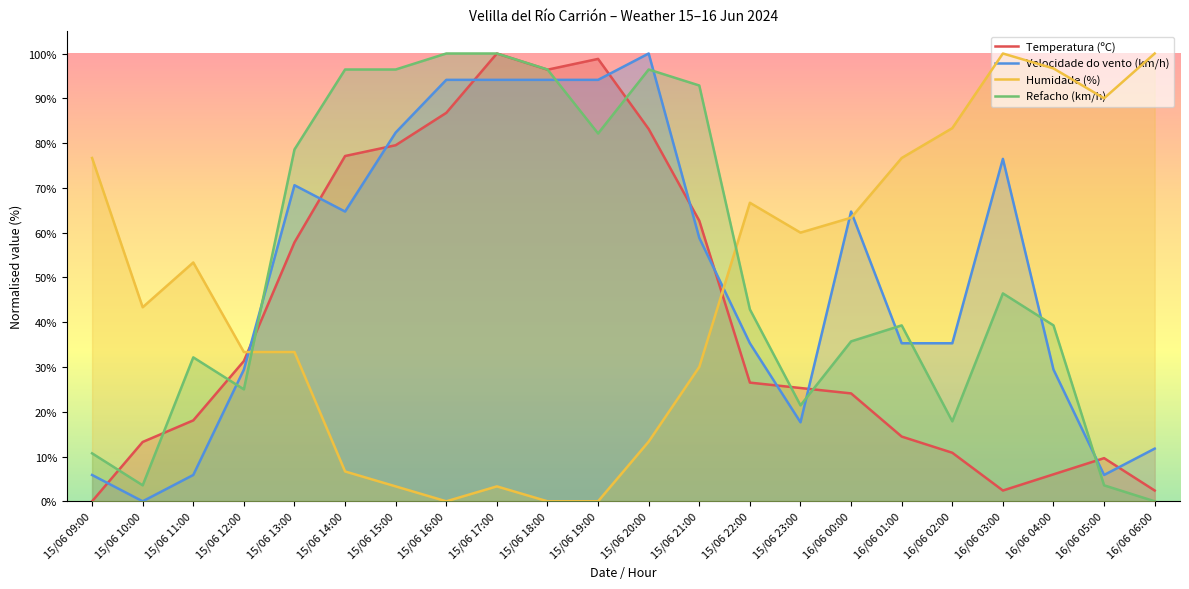

What is the label of the 4th point from the right?

16/06 03:00